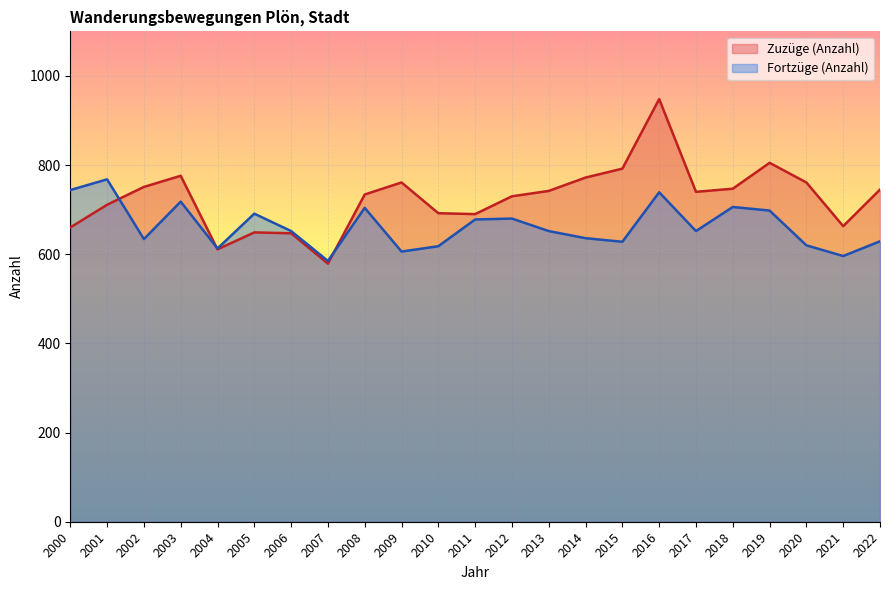

At 2018, list the series in order from smallest to largest.

Fortzüge (Anzahl), Zuzüge (Anzahl)